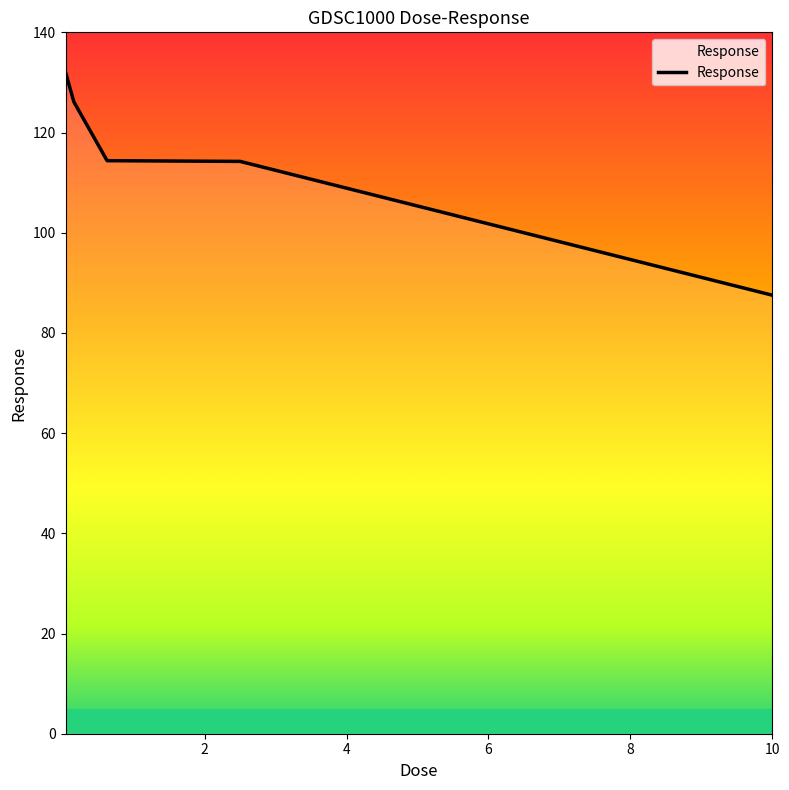

What is the maximum value shown in the chart?

132.0